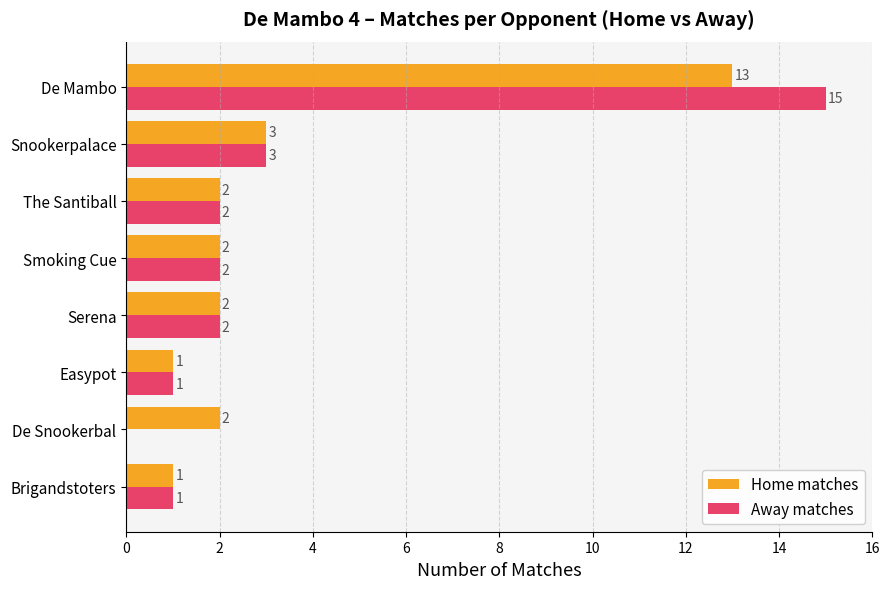

True or false: Home matches has a value of 1 at Snookerpalace.

False